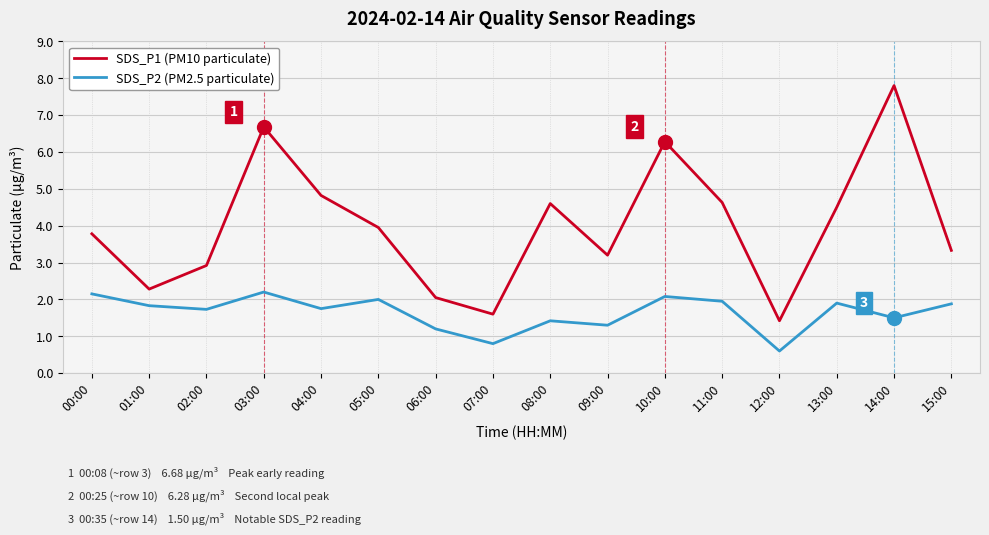

Does the chart have visible grid lines?

Yes